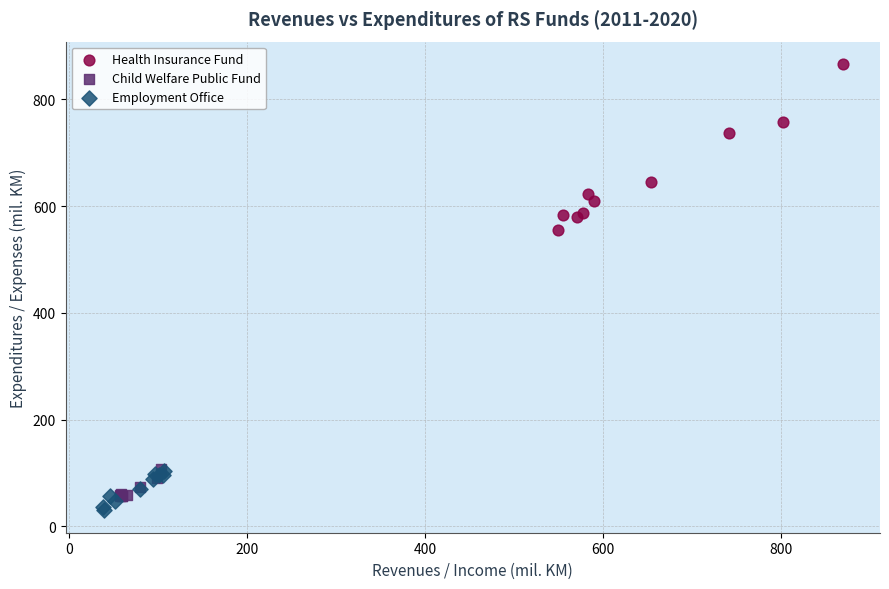

Which series has the widest spread of Y values?

Health Insurance Fund